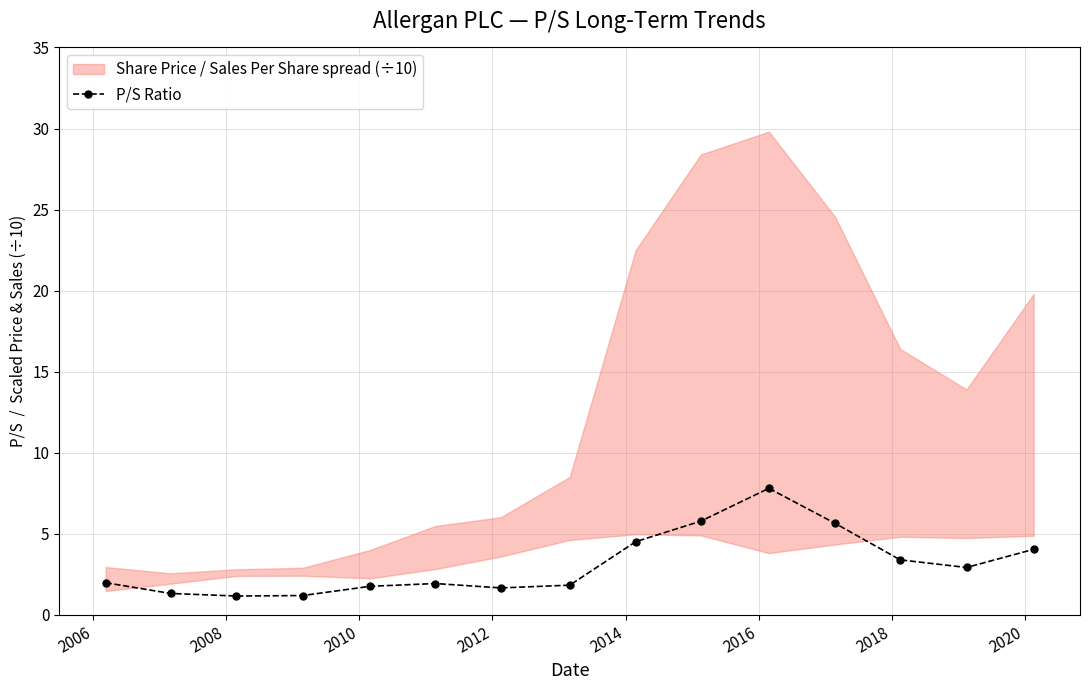

What is the smallest value displayed?

1.2